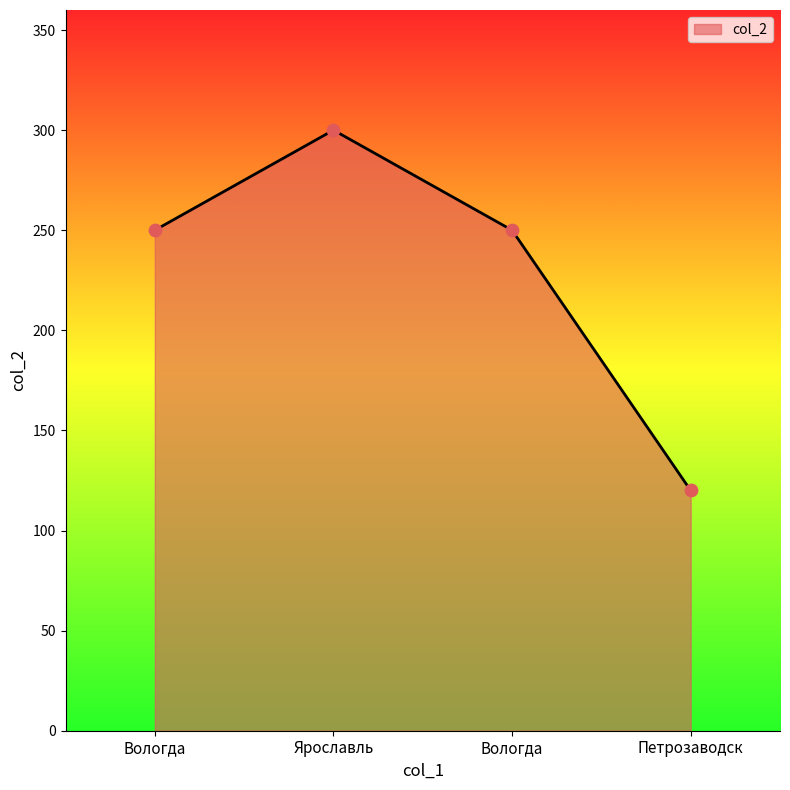

What is the change in value from Ярославль to Вологда?

-50